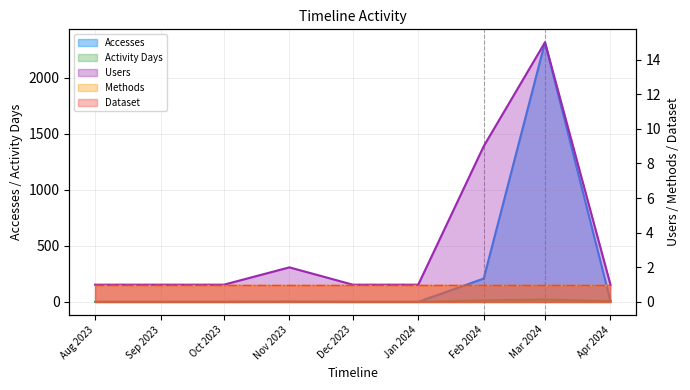

Between Mar 2024 and Apr 2024, which is larger?

Mar 2024